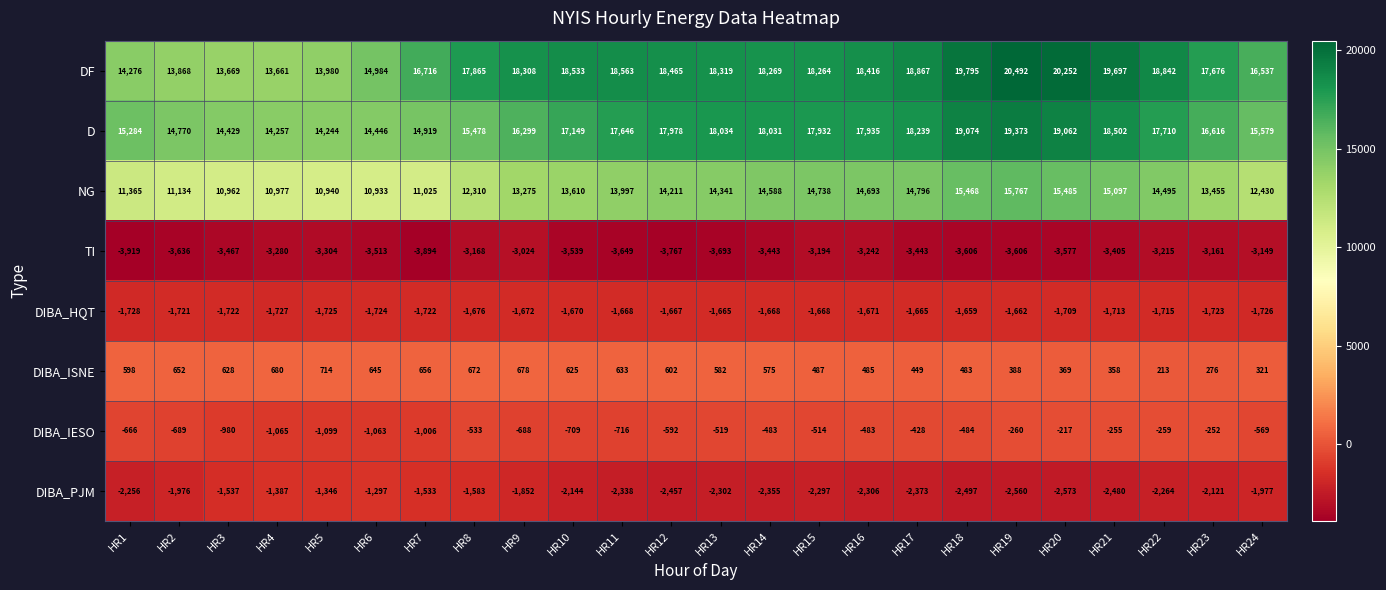

At which label does DIBA_IESO first exceed -533?

HR13